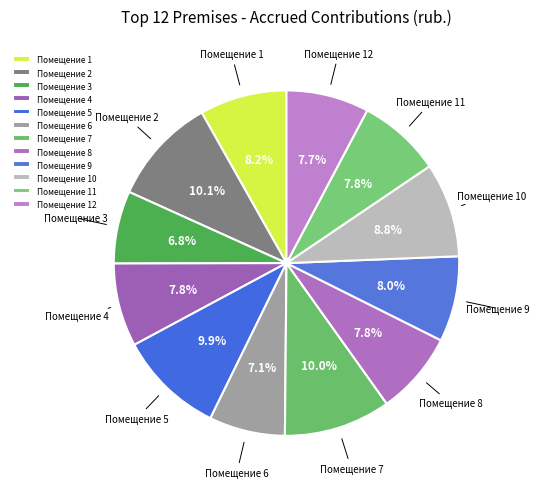

What is the ratio of the value at Помещение 2 to the value at Помещение 6?

1.4